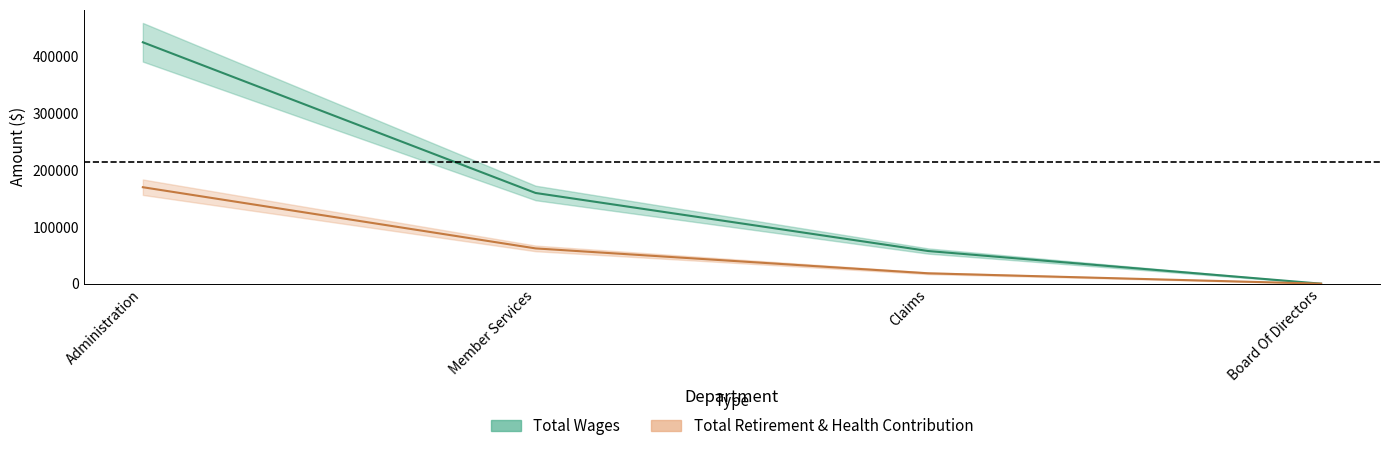

Which category has the lowest value in the Total Retirement & Health Contribution series?

Board Of Directors